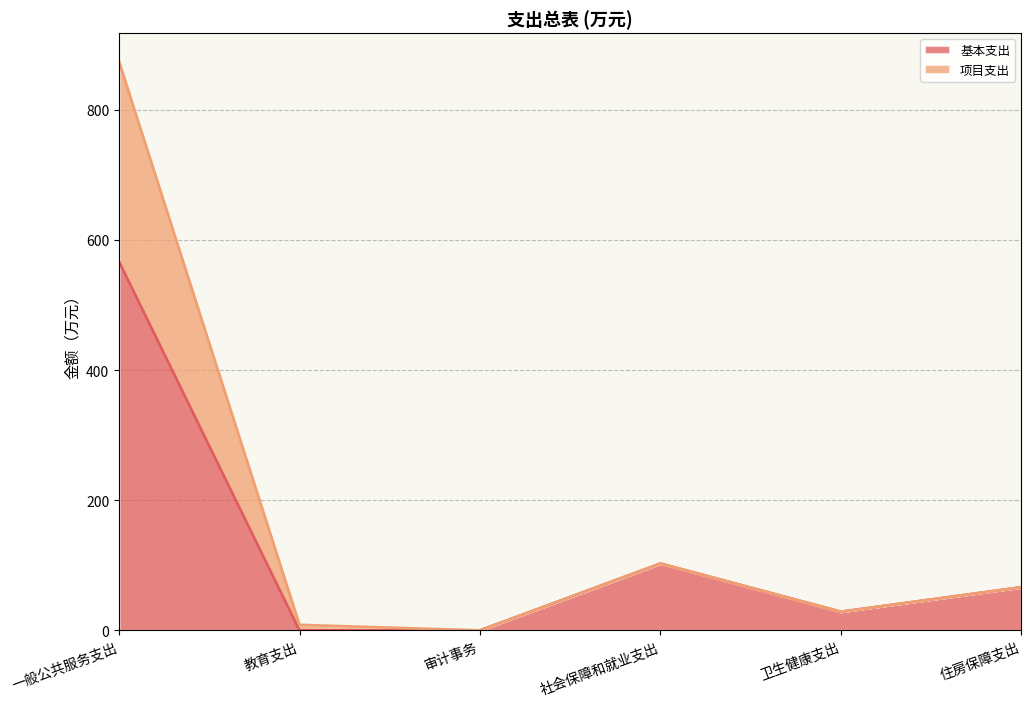

What is the label of the 1st point from the left?

一般公共服务支出